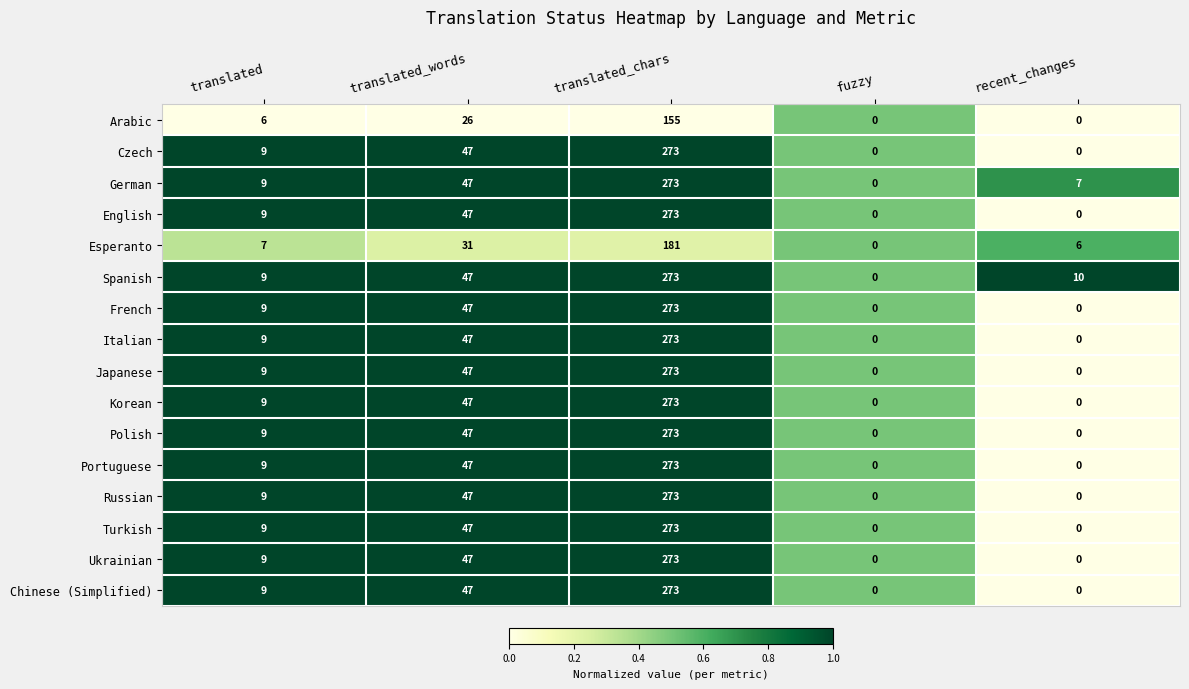

What is the maximum value for Russian?

273